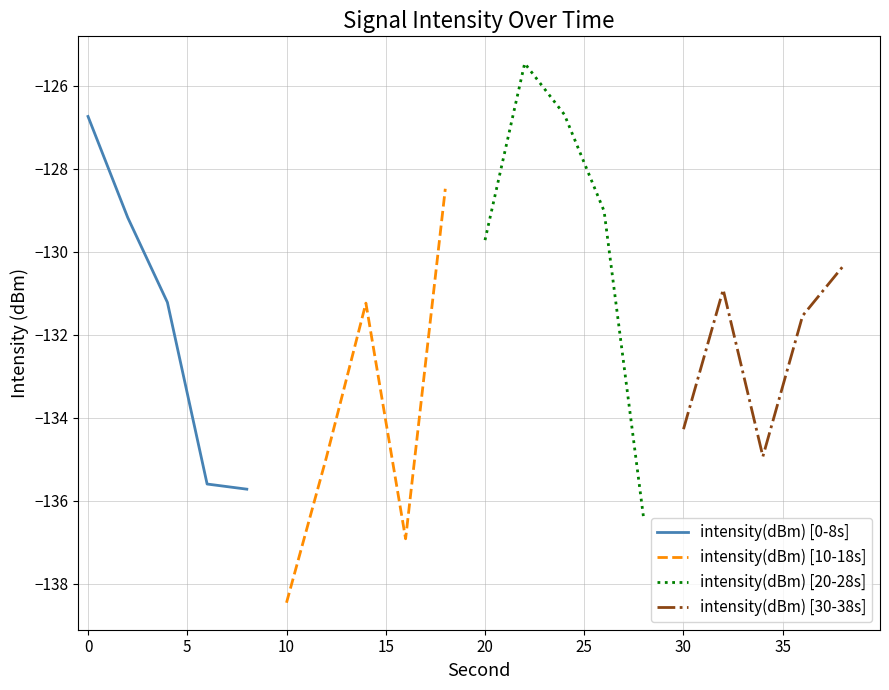

What is the average value of the intensity(dBm) [20-28s] series?

-129.5